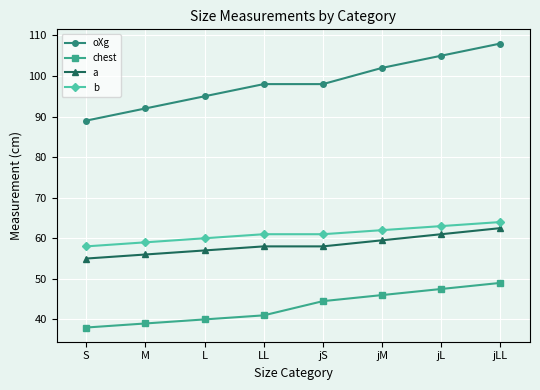

What value does the oXg series have at jM?

102.0